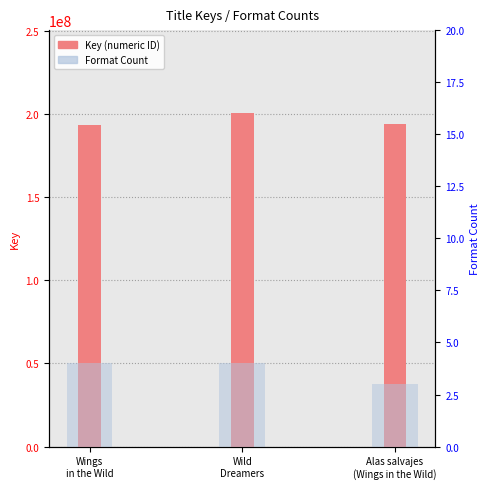

The Format Count series shows 3 at Alas salvajes
(Wings in the Wild). True or false?

True